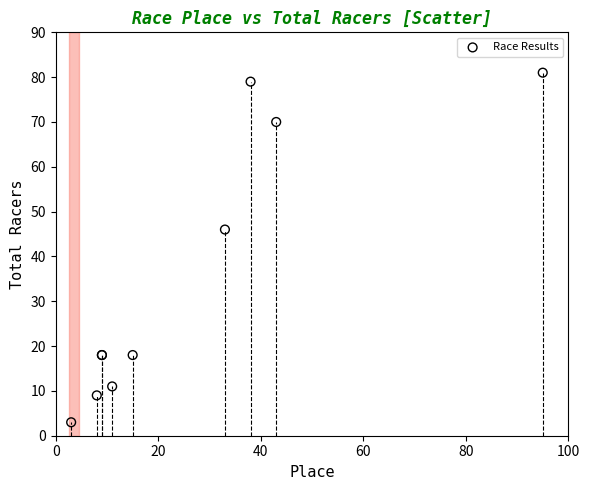

What Y value in the scatter plot is closest to 42?

46